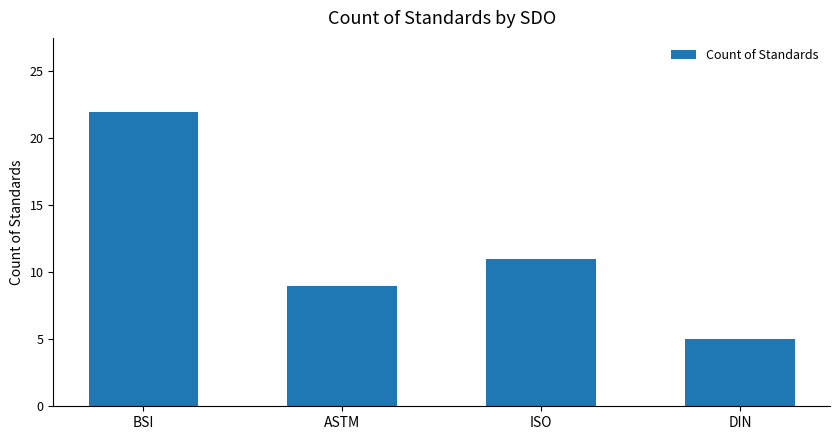

Count the values in the range 9 to 22.

3